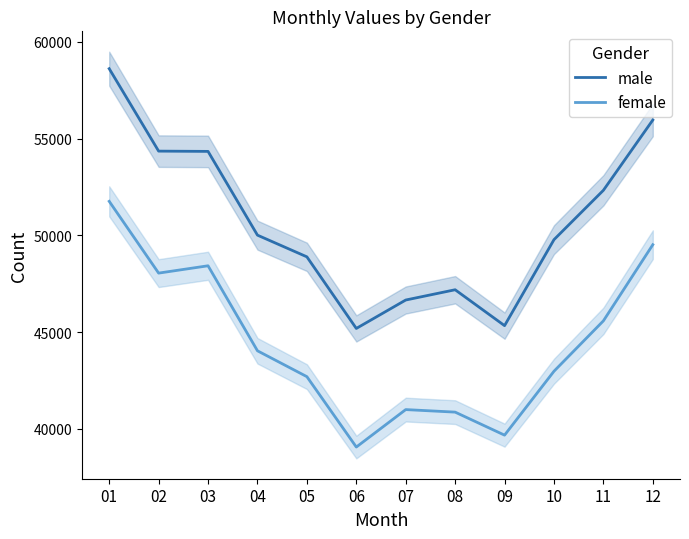

At which category does male reach its first local peak?

08